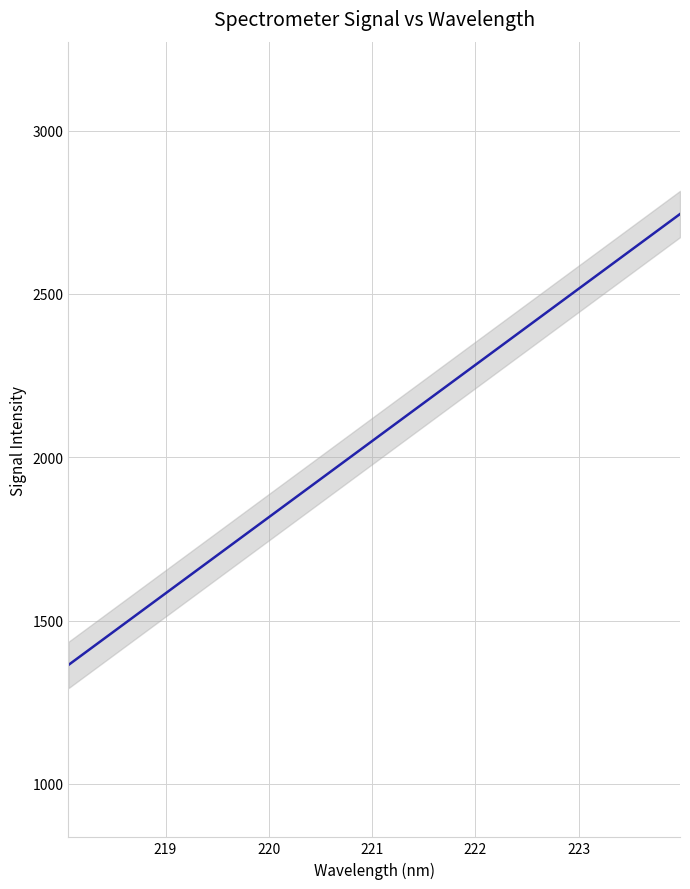

What is the value of the 16th point from the left?

2032.4